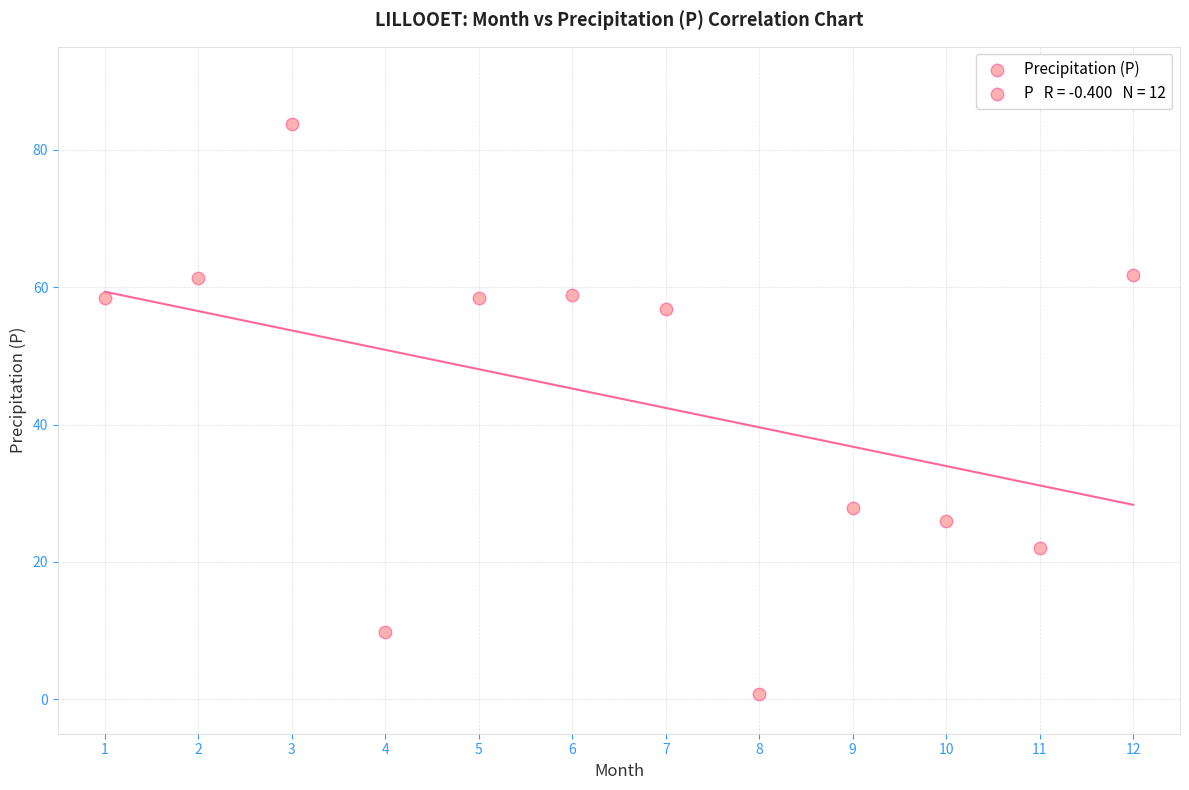

What is the range of Y values (max minus min)?

83.0